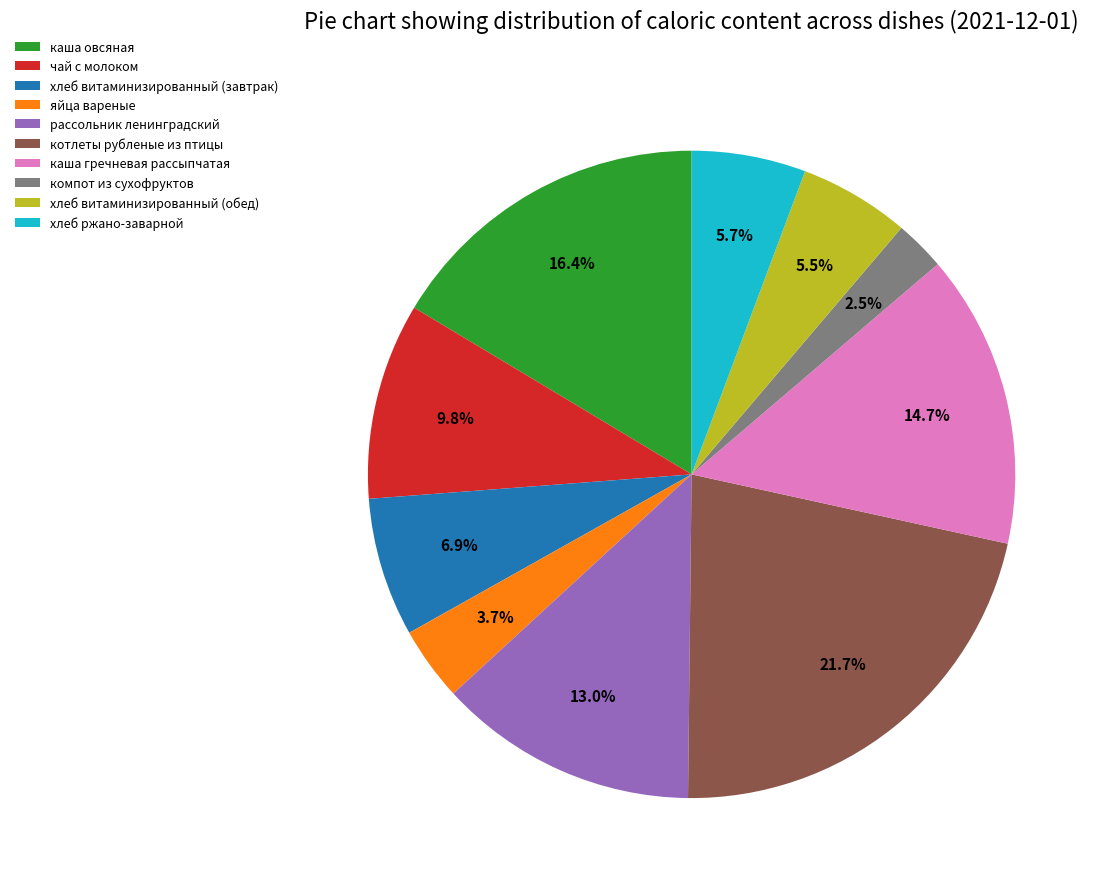

Which slice is the largest?

котлеты рубленые из птицы